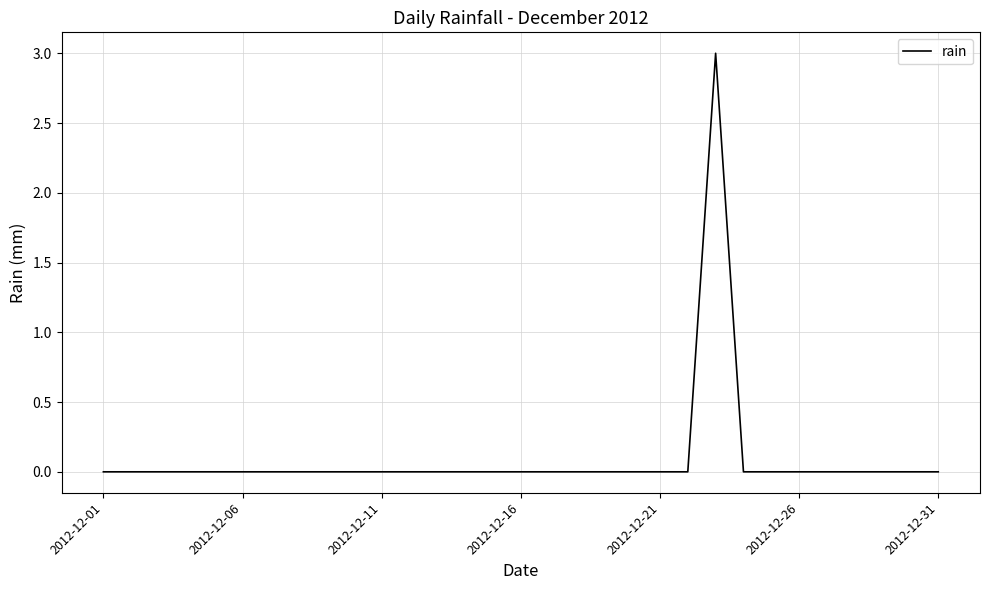

What is the maximum value shown in the chart?

3